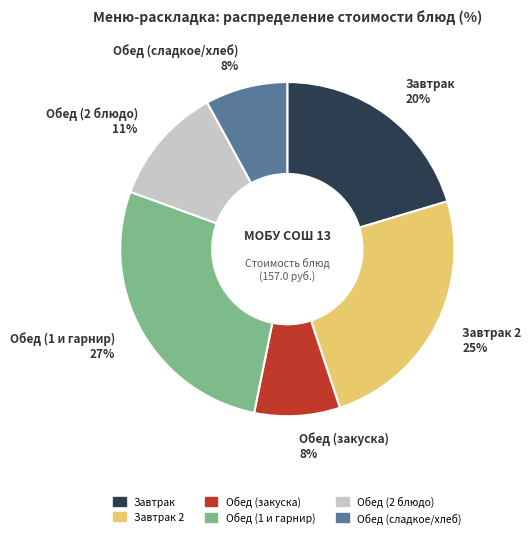

The Обед (сладкое/хлеб) 8% slice represents 18% of the pie. True or false?

False